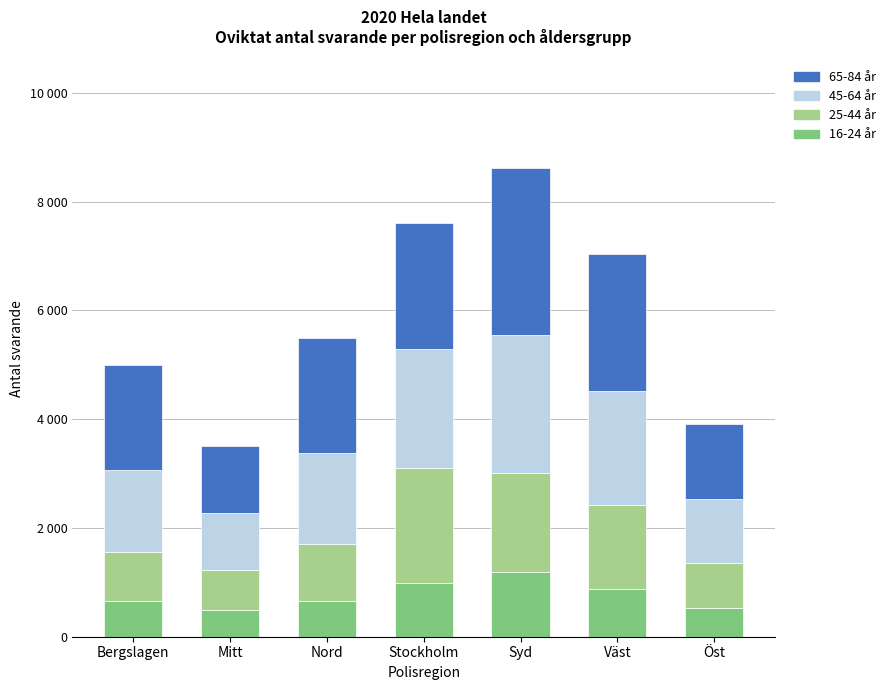

What are all the series names shown in the legend?

65-84 år, 45-64 år, 25-44 år, 16-24 år